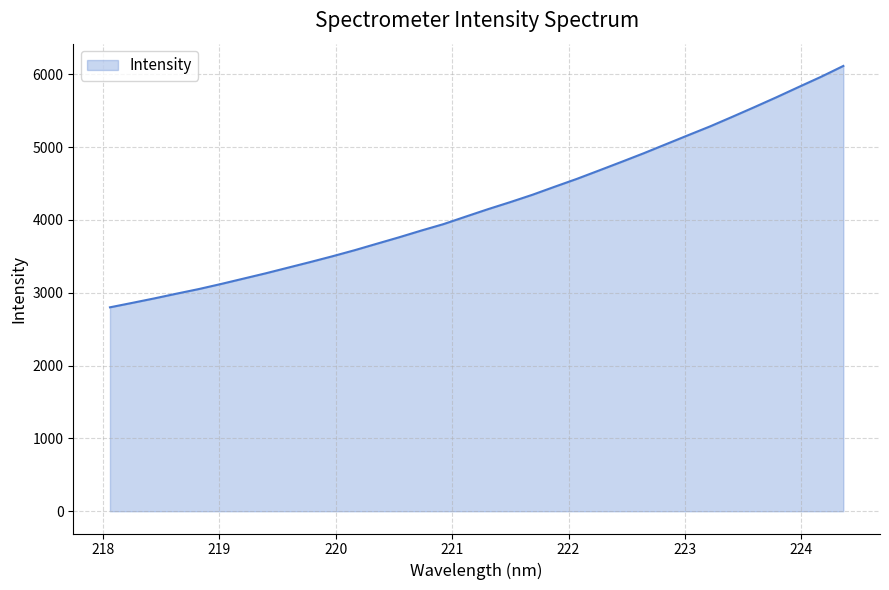

What is the difference between the second highest and second lowest values?

3105.4